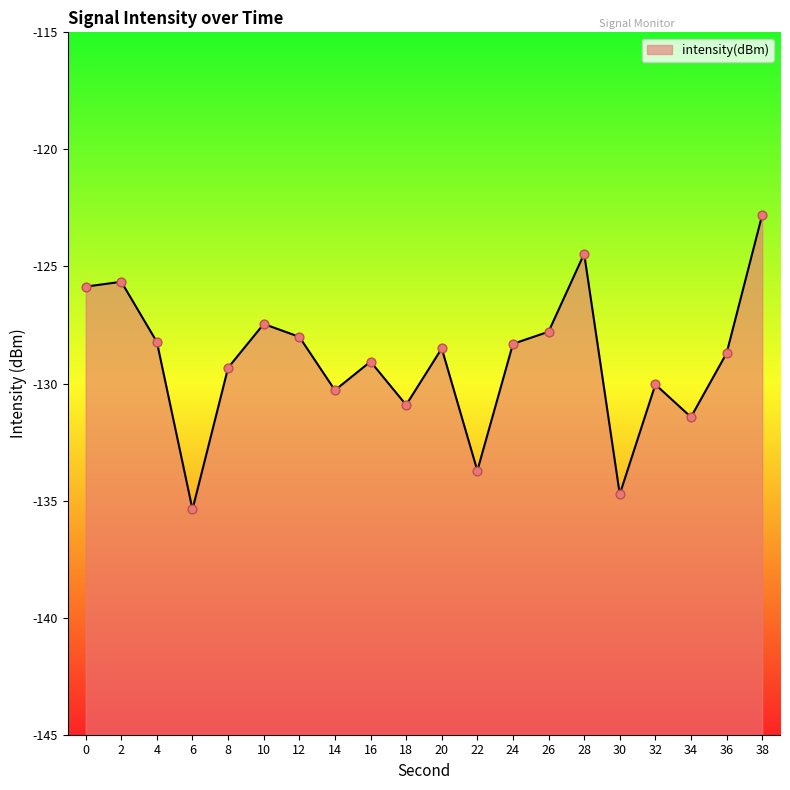

Which has a higher value, 36 or 34?

36